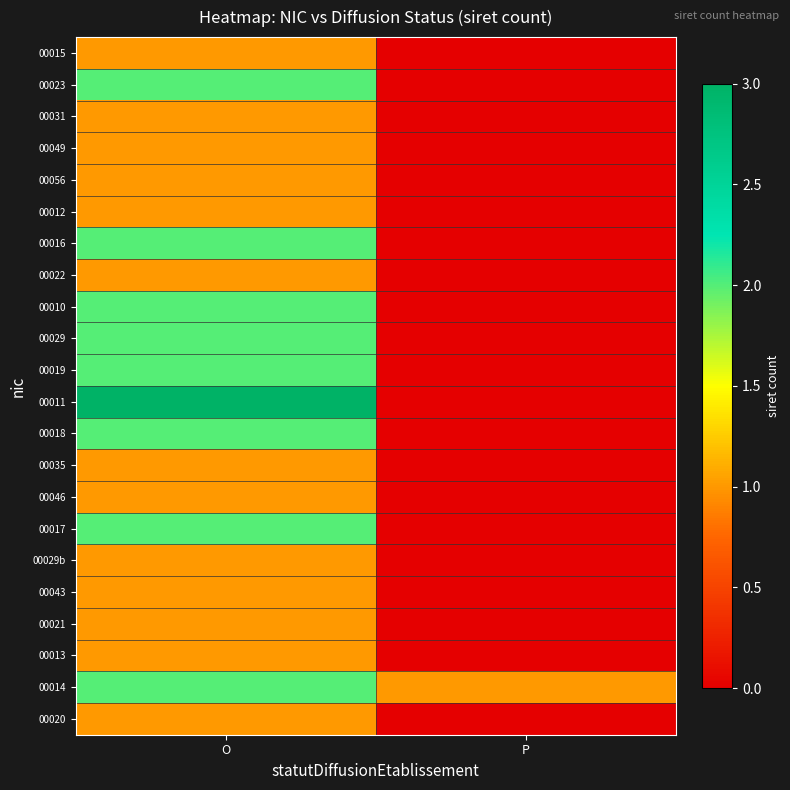

How many distinct data groups are displayed?

22